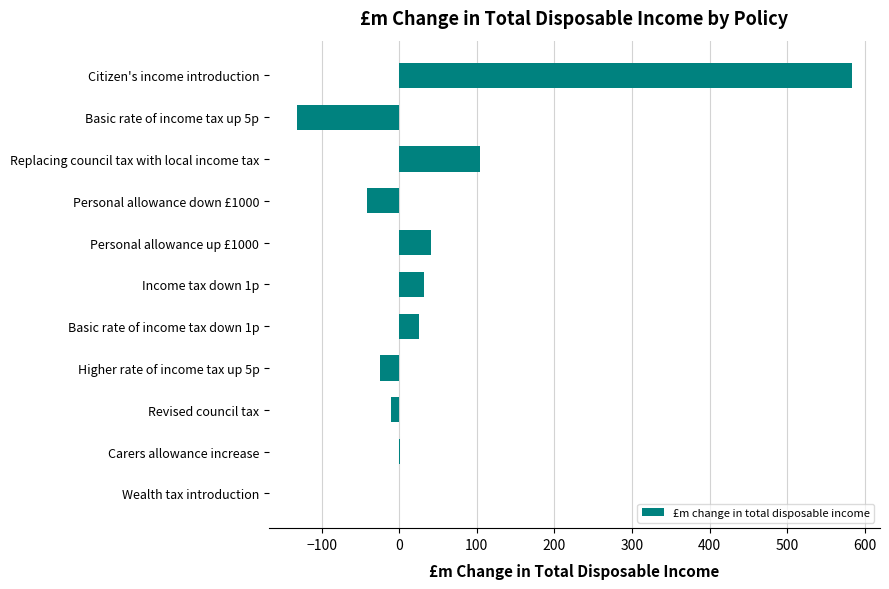

Where is the data nearest to the value 226?

Replacing council tax with local income tax